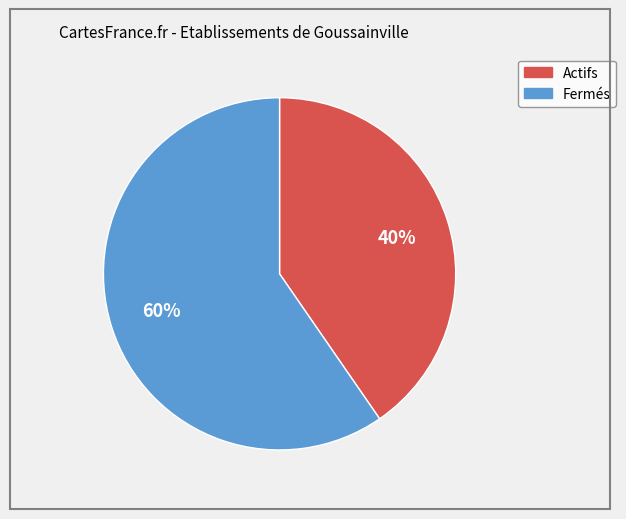

To the nearest percent, what is the average slice percentage?

50%